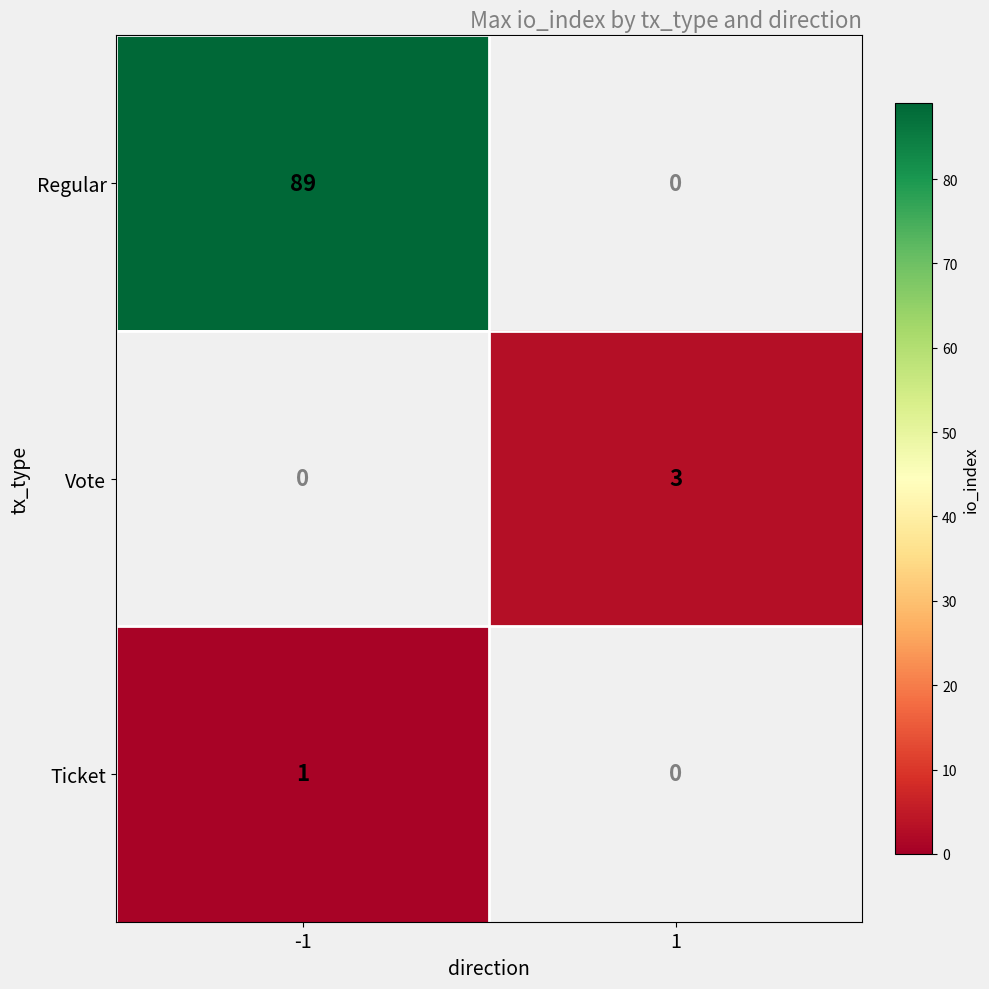

The value of Vote at 1 is 3. True or false?

True